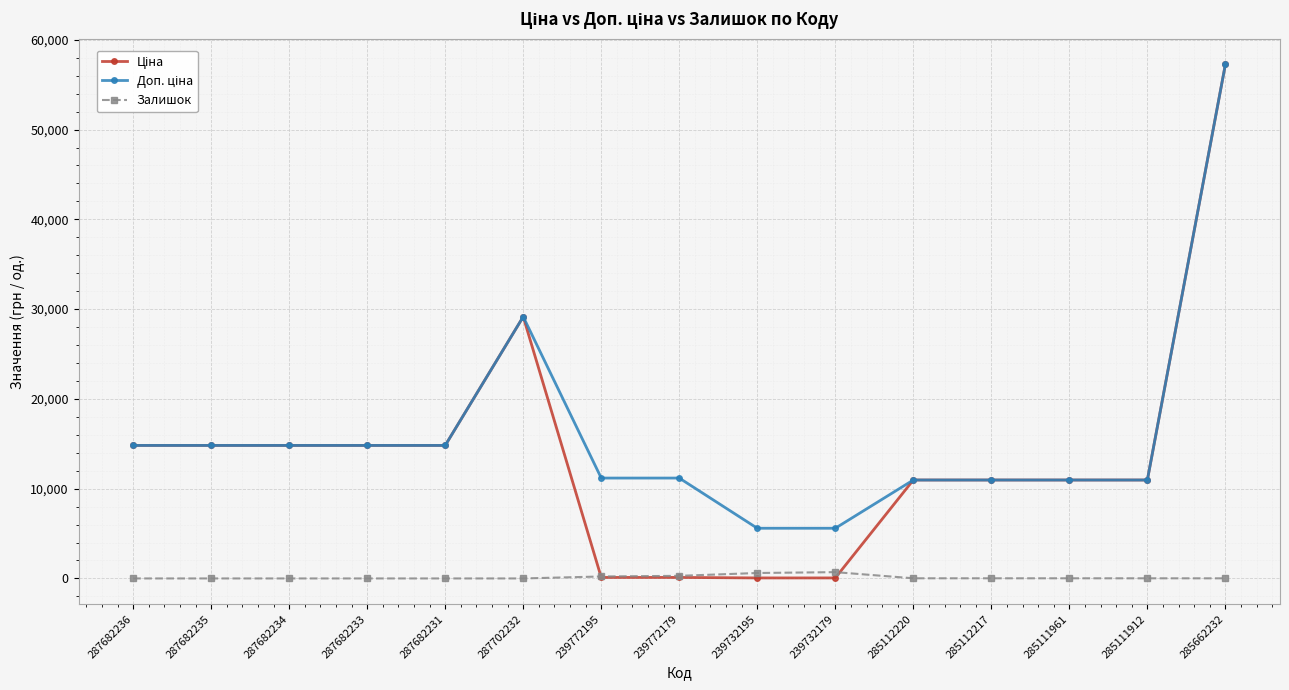

What is the spread (max minus min) of values at 287682235?

14817.6